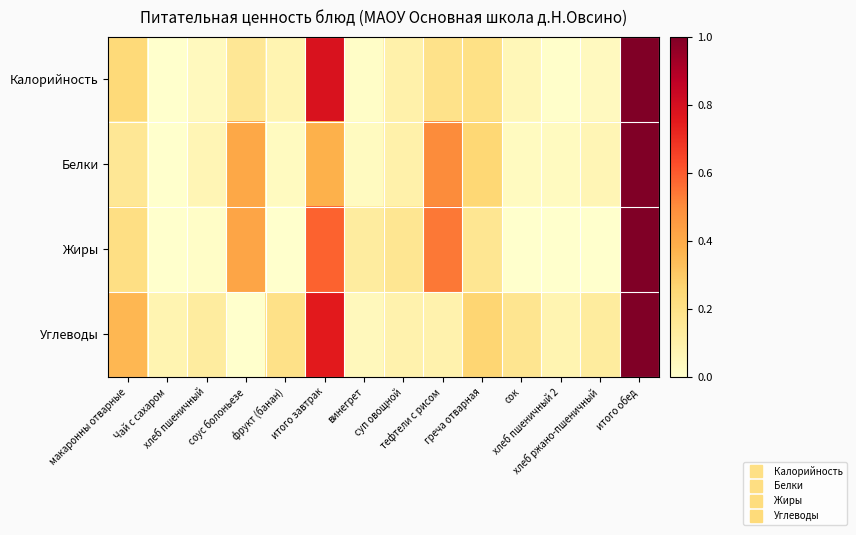

At how many categories does at least one series exceed 0?

14